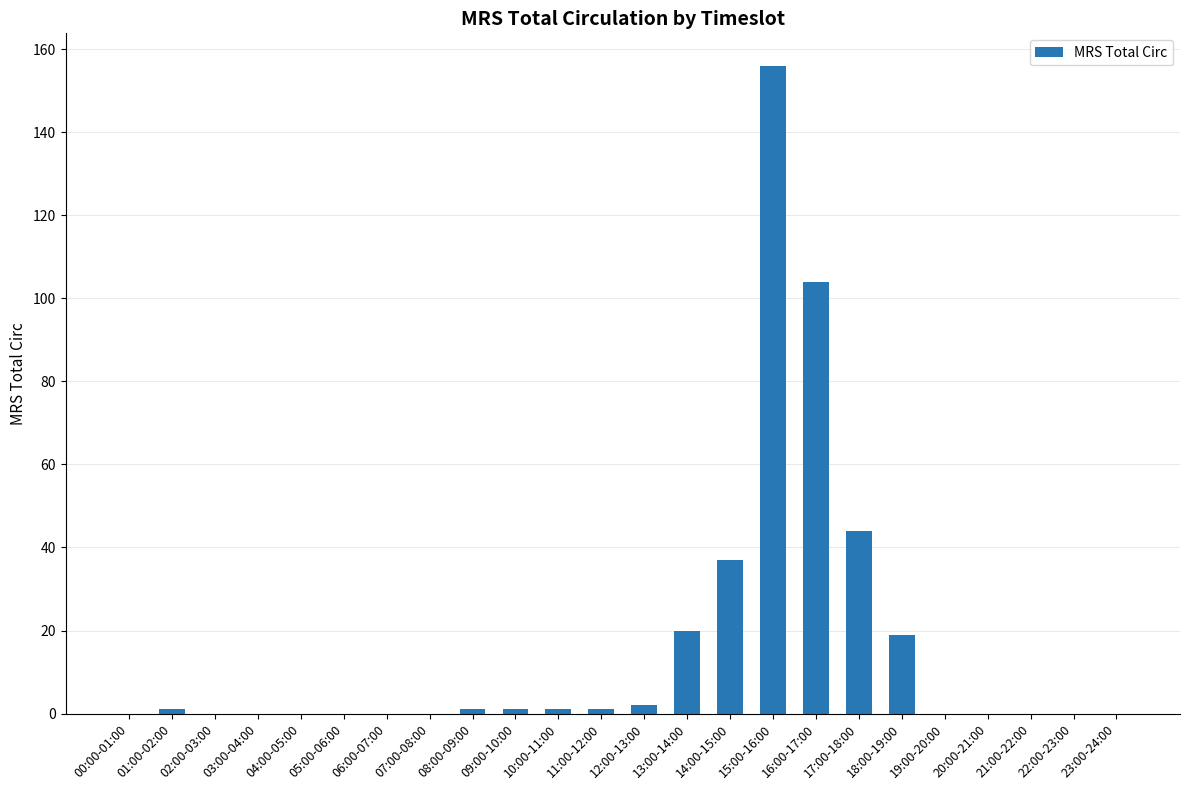

Count the number of categories in the chart.

24